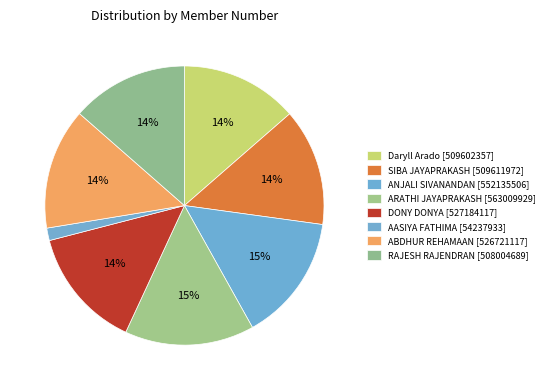

Is it true that Daryll Arado is 1% of the pie?

False